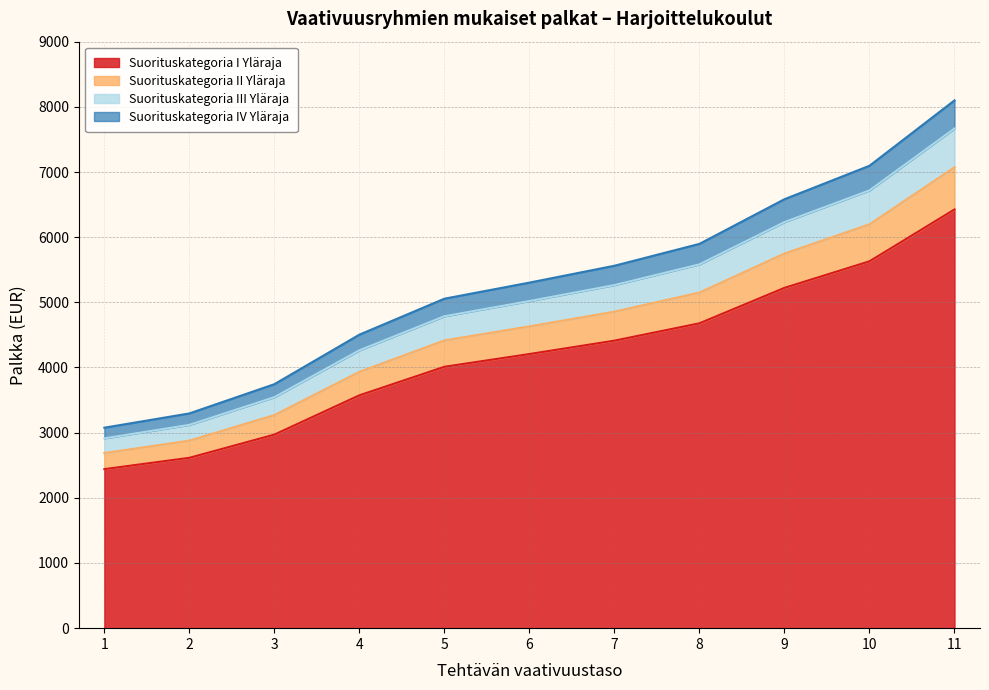

Does the chart display data point markers on the line(s)?

No